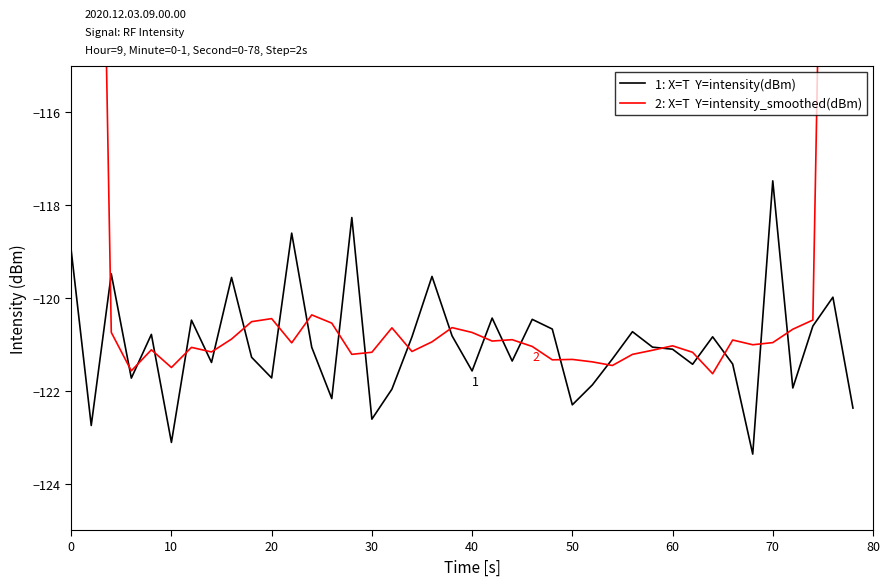

Count the number of categories in the chart.

40